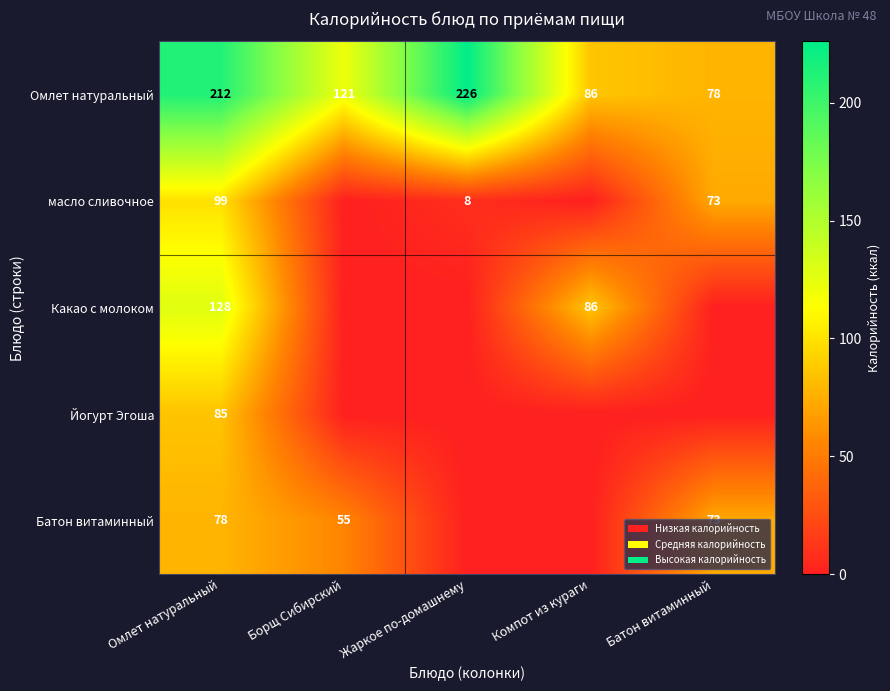

At which label does Омлет натуральный first exceed 121?

Омлет натуральный